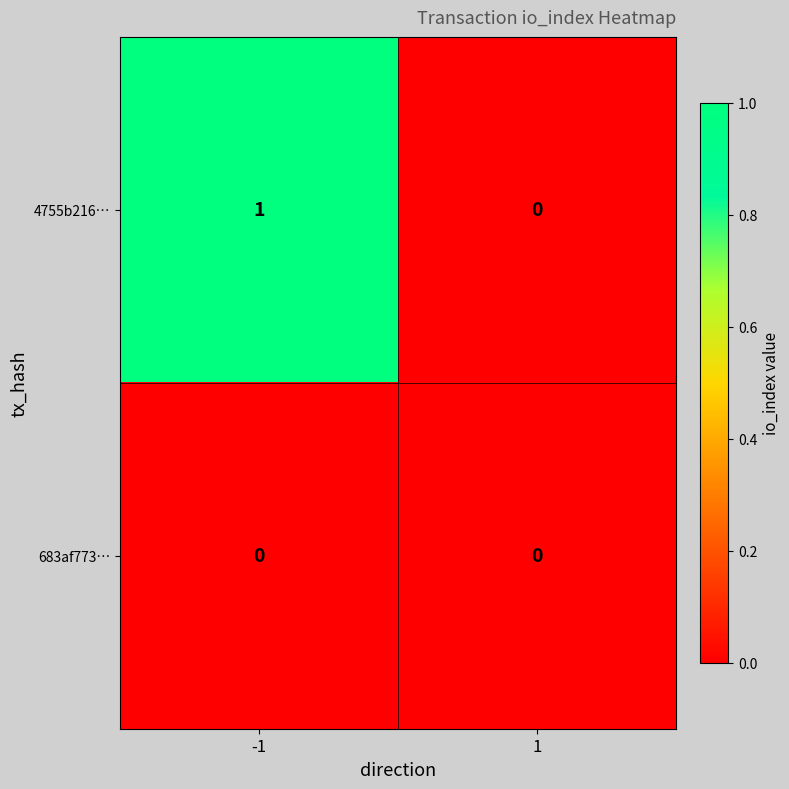

The 4755b216… series shows 0 at -1. True or false?

False